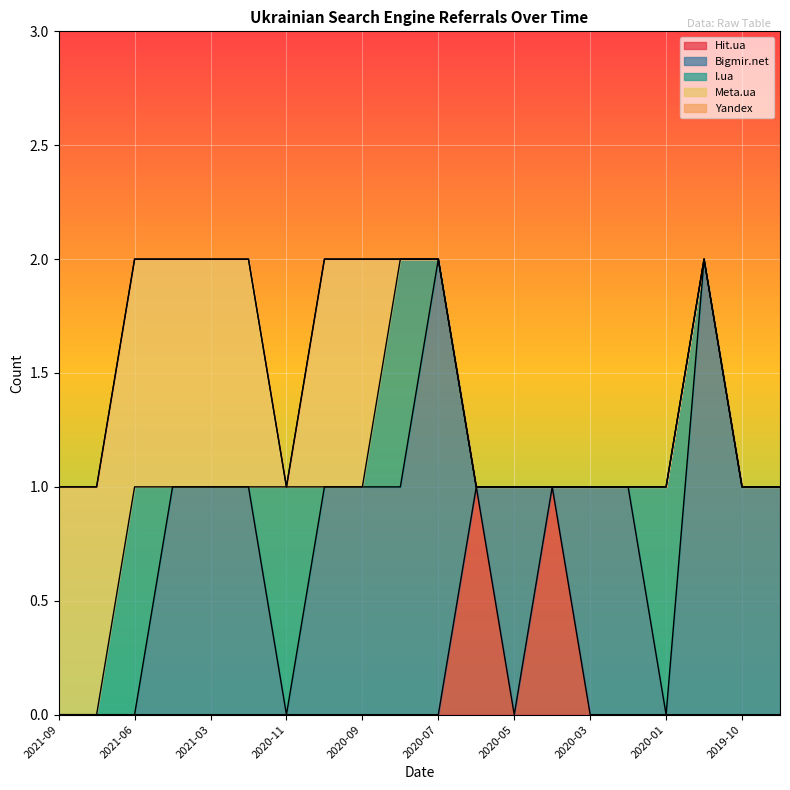

Count the number of data series in this chart.

5